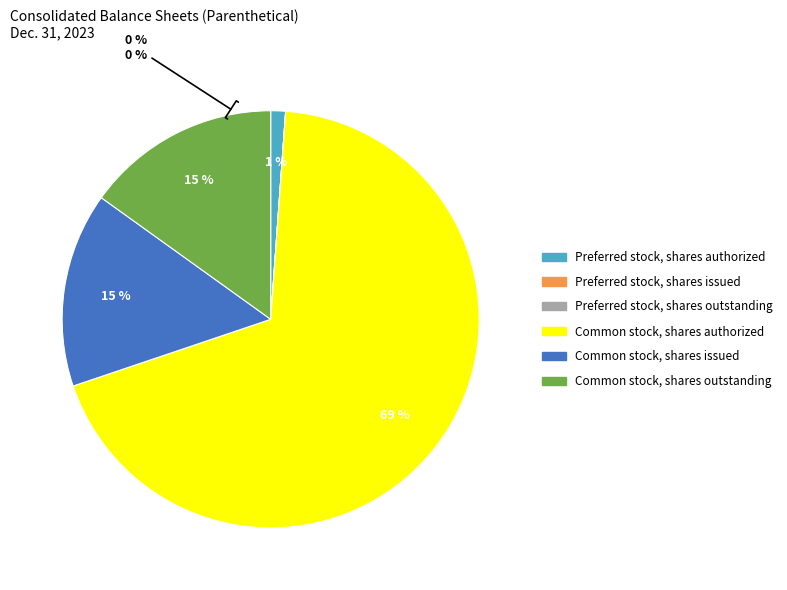

How many segments does this pie chart have?

6